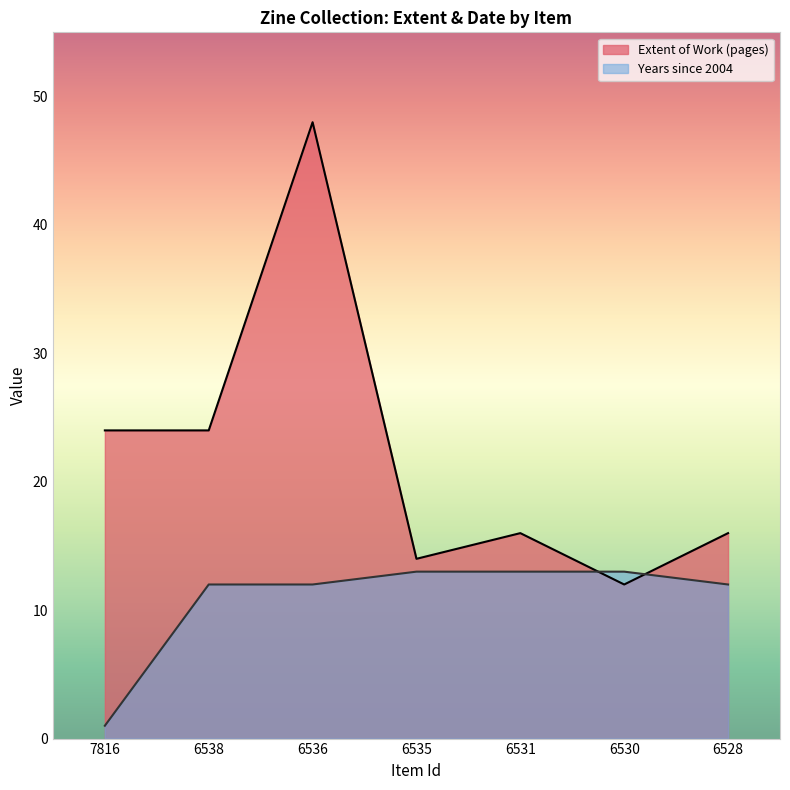

How many data points in Extent of Work (pages) are above 16?

3